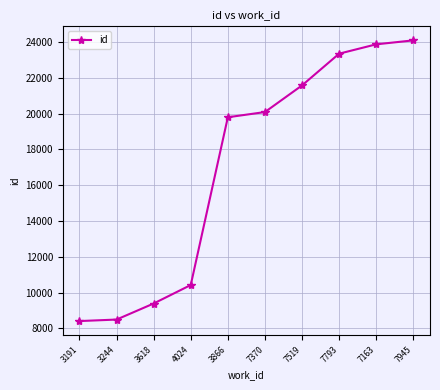

Reading right to left, extract all data points from this chart.

7945=24084	7163=23863	7793=23341	7519=21570	7370=20082	3866=19792	4024=10426	3618=9394	3244=8498	3191=8414